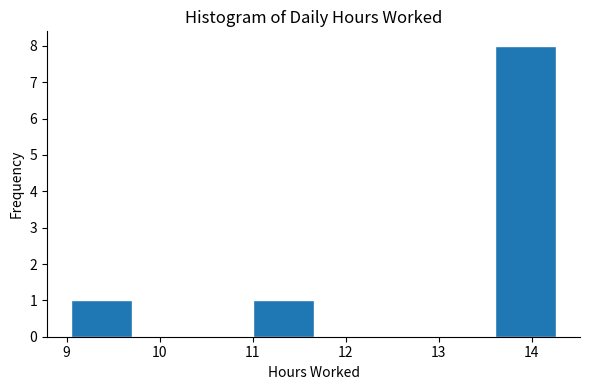

What is the height of the bar covering 13.6 to 14.3 on the x-axis? Neither the bar edges nor the heights are printed on the chart, so give them approximately, as read against the axes.

8